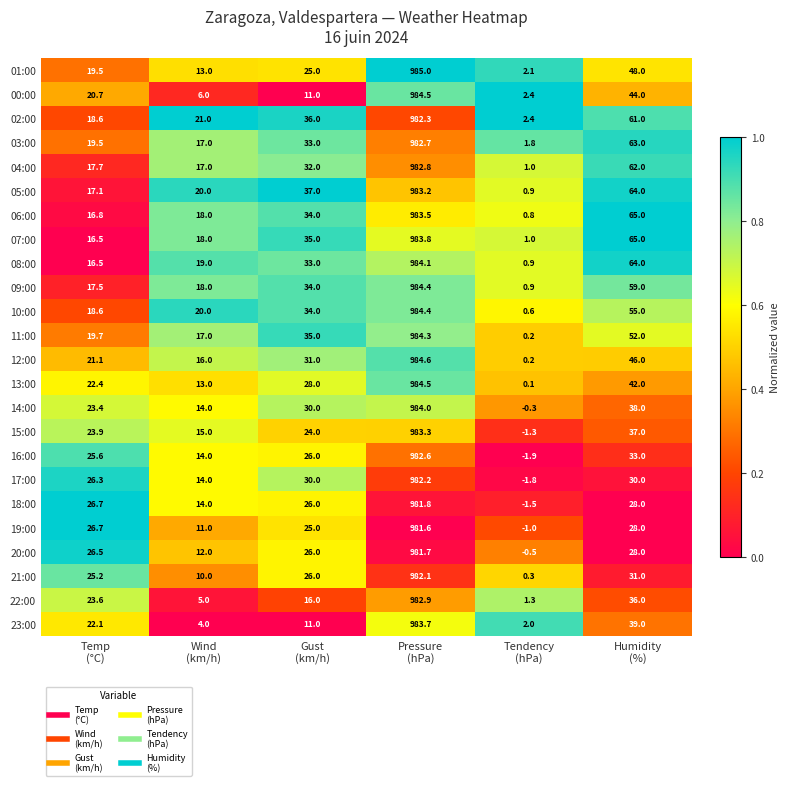

What is the total value across all series at Tendency
(hPa)?

10.6